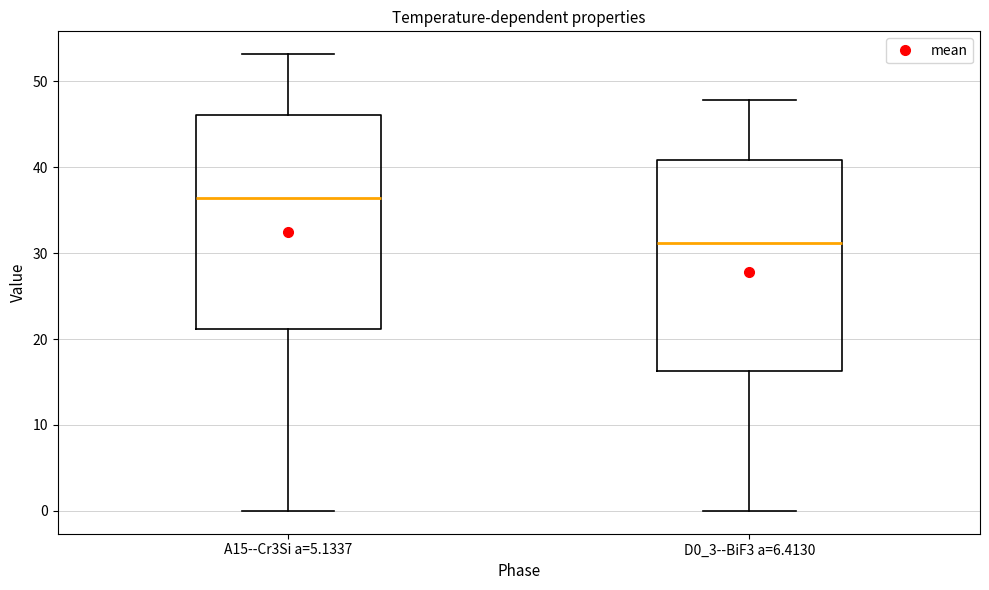

Reading left to right, transcribe this box plot: for each box, give where its median line is, the range the box spans, and where its two whiskers end, as read against the y-axis. The values are not printed on the chart, so give them approximately, as read against the axis.

A15--Cr3Si a=5.1337: median 36, box 21 to 46, whiskers 0 to 53
D0_3--BiF3 a=6.4130: median 31, box 16 to 41, whiskers 0 to 48